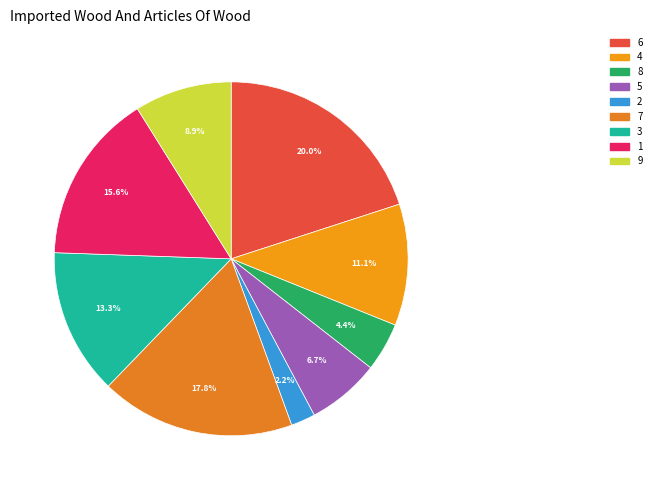

How many segments does this pie chart have?

9